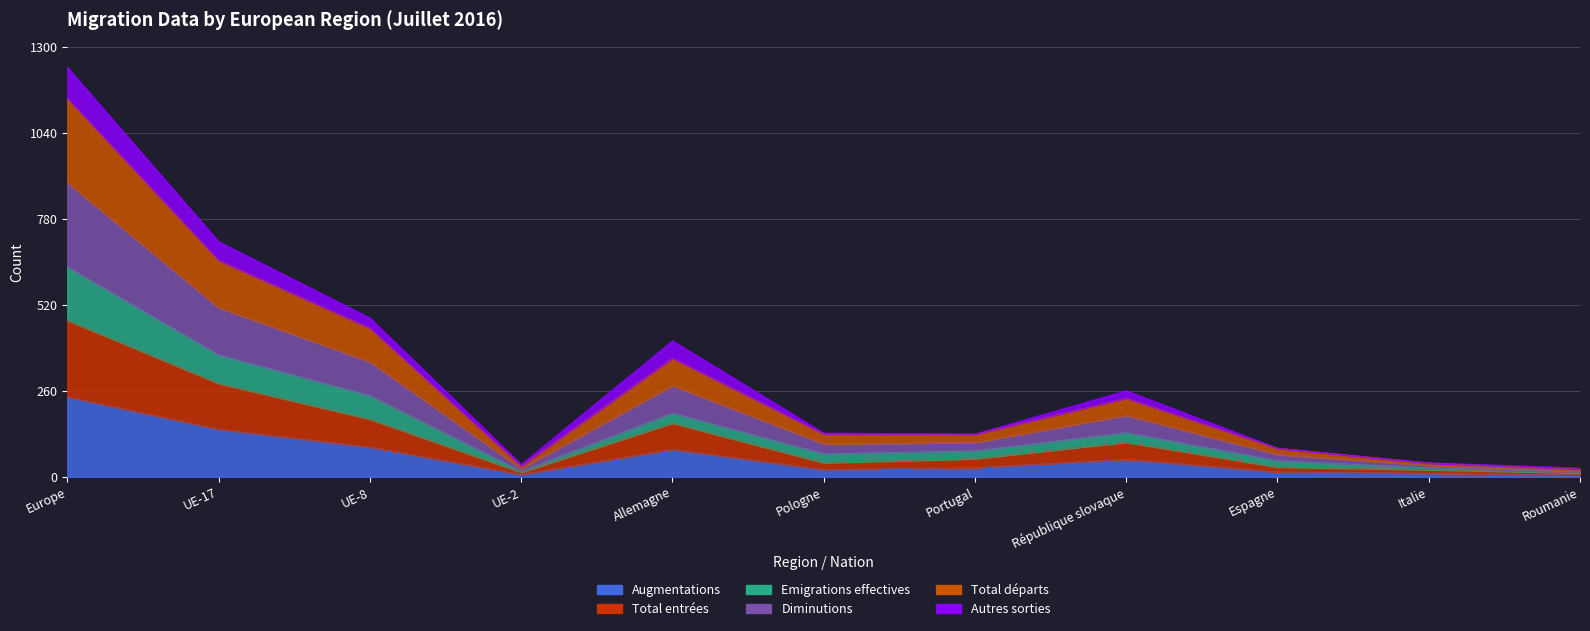

Between UE-17 and Italie, which series saw the biggest shift?

Diminutions